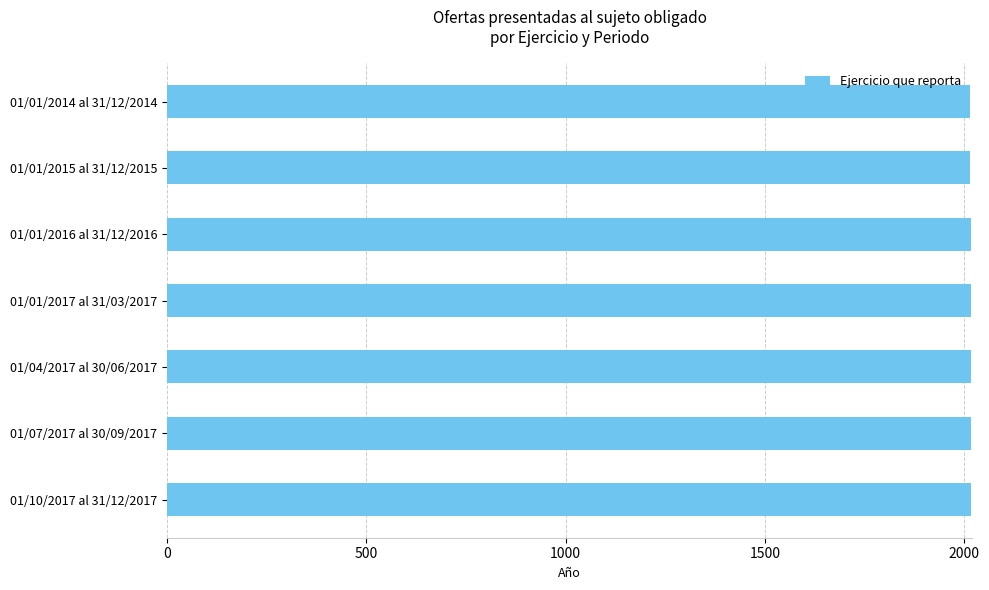

What is the value of the 7th bar from the top?

2017